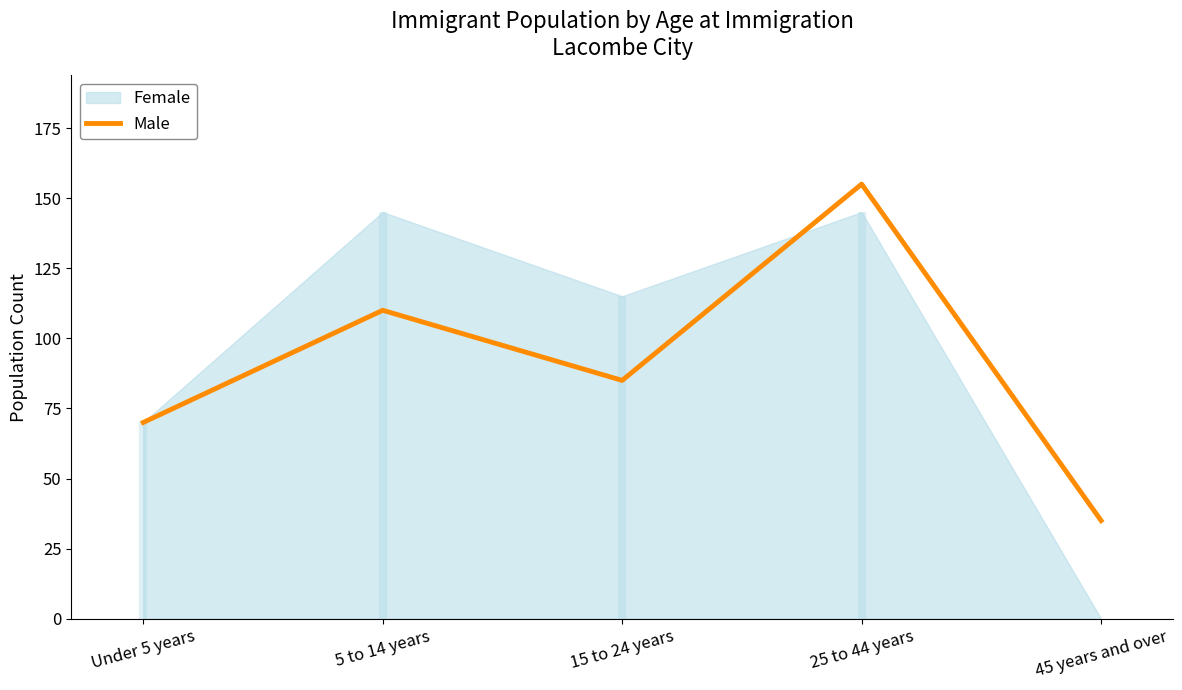

What is the sum of all values?

455